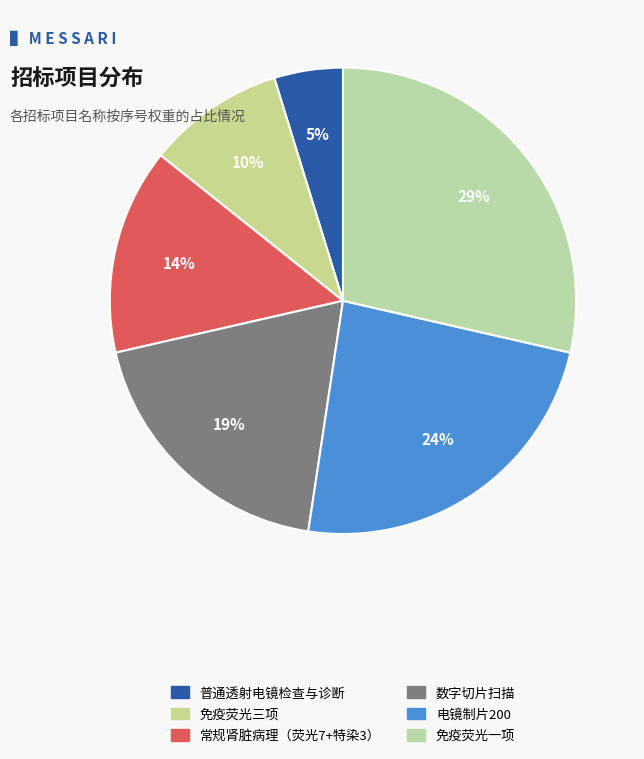

How many slices are in this pie chart?

6